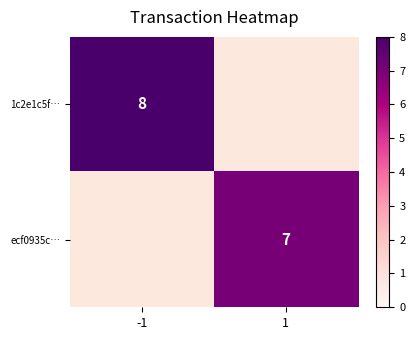

At how many categories does at least one series exceed 7?

1